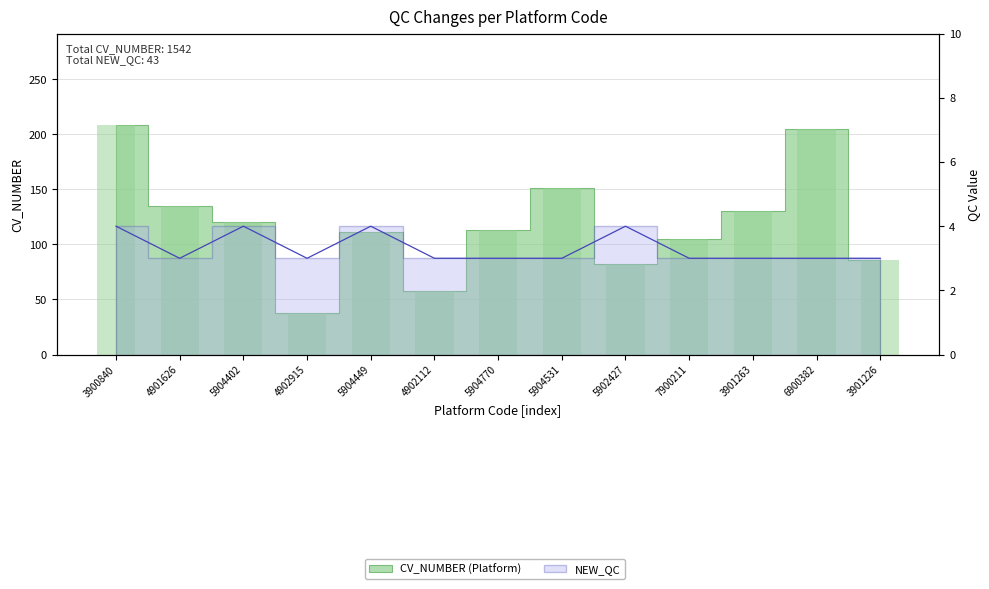

What is the difference between the maximum and second lowest values in the CV_NUMBER series?

150